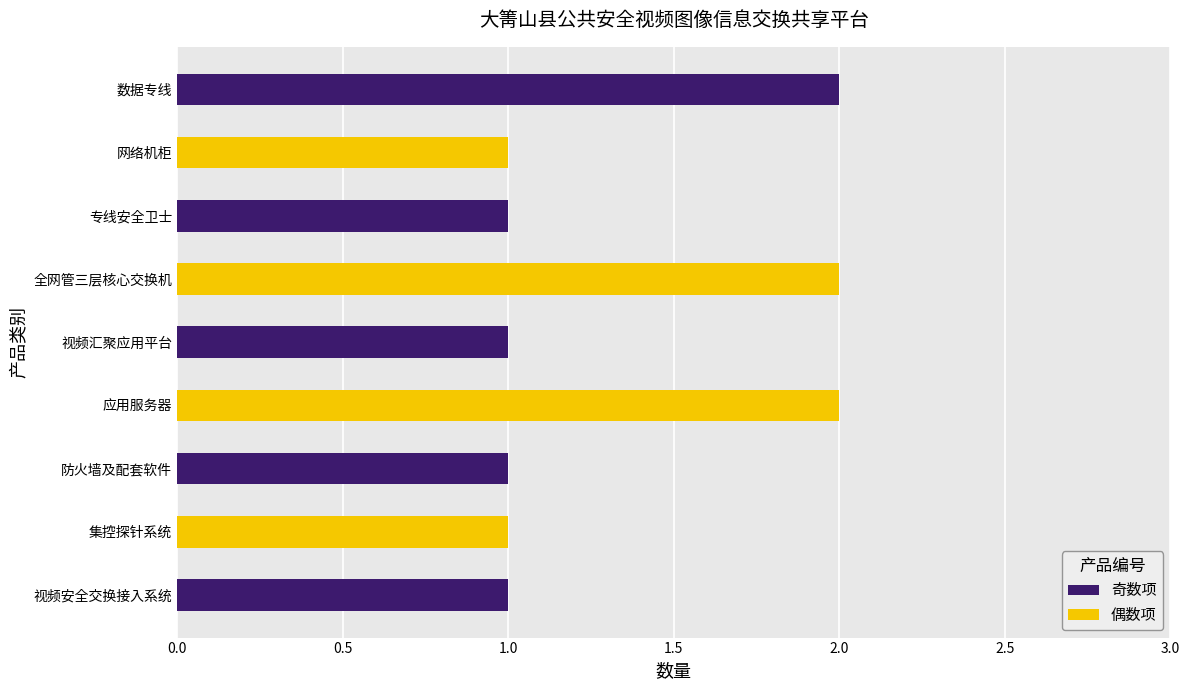

Rank the categories by value from lowest to highest.

视频安全交换接入系统, 集控探针系统, 防火墙及配套软件, 视频汇聚应用平台, 专线安全卫士, 网络机柜, 应用服务器, 全网管三层核心交换机, 数据专线